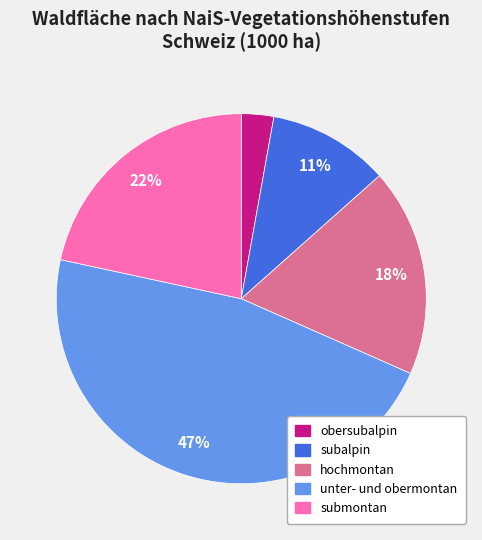

Does obersubalpin account for over 50% of the chart?

No